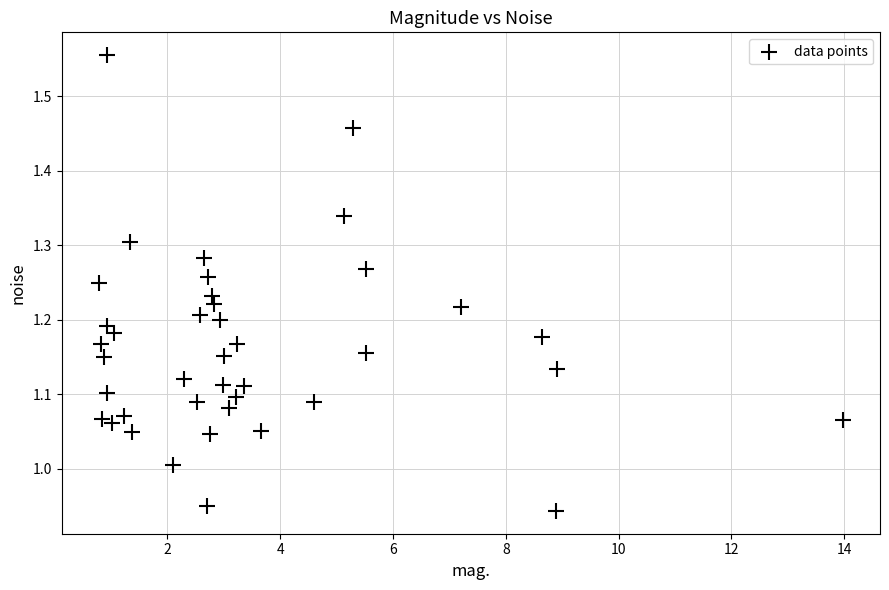

What is the range of Y values (max minus min)?

0.6